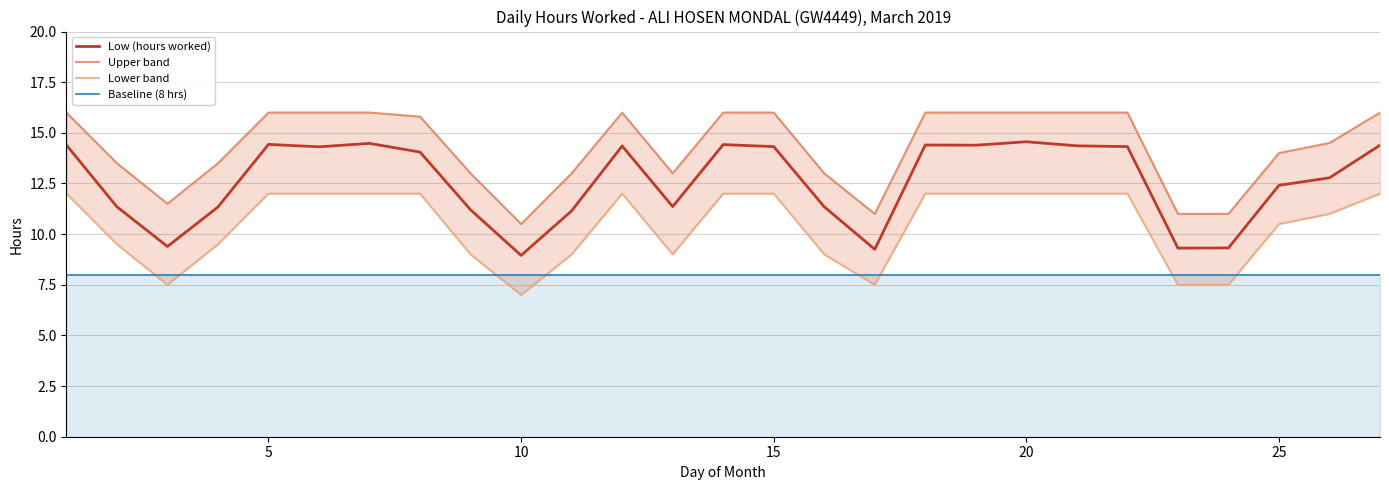

True or false: Baseline (8 hrs) and Low (hours worked) intersect in this chart.

False